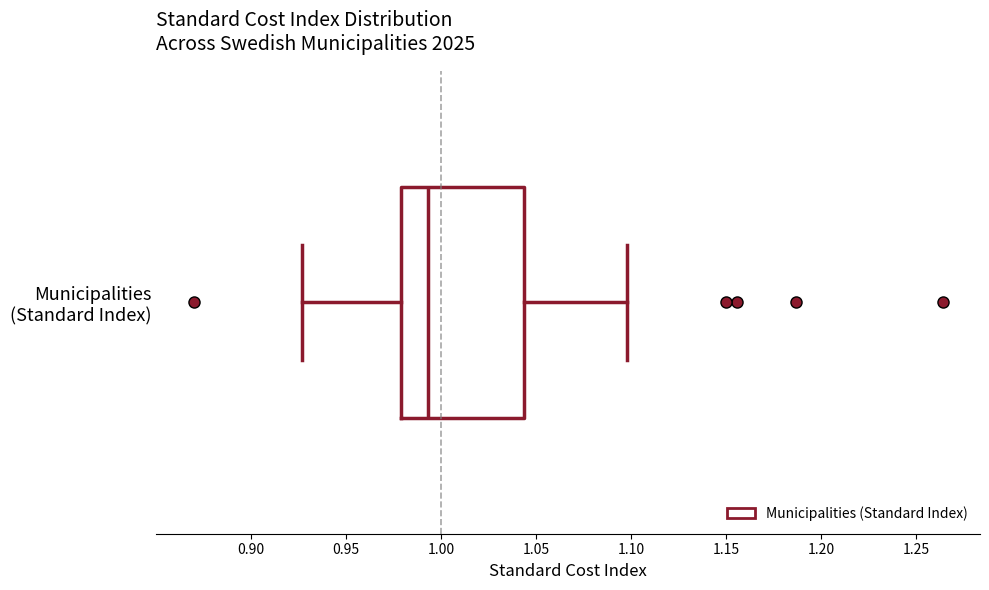

Read this box plot against the x-axis: the position of the median line, the range covered by the box, and the ends of both whiskers. The values are not printed on the chart, so give them approximately, as read against the axis.

median 0.995, box 0.980 to 1.045, whiskers 0.925 to 1.100